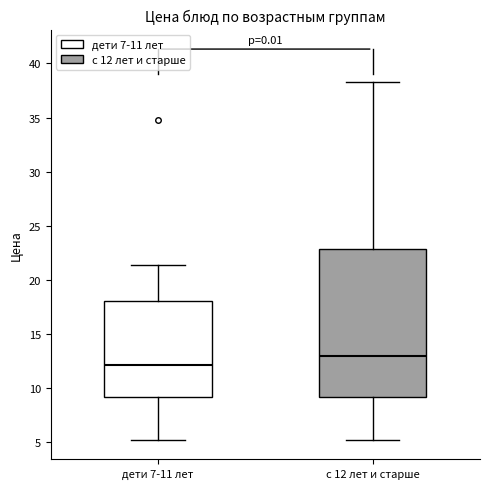

Comparing the boxes themselves (not the whiskers), which one is the tallest?

с 12 лет и старше